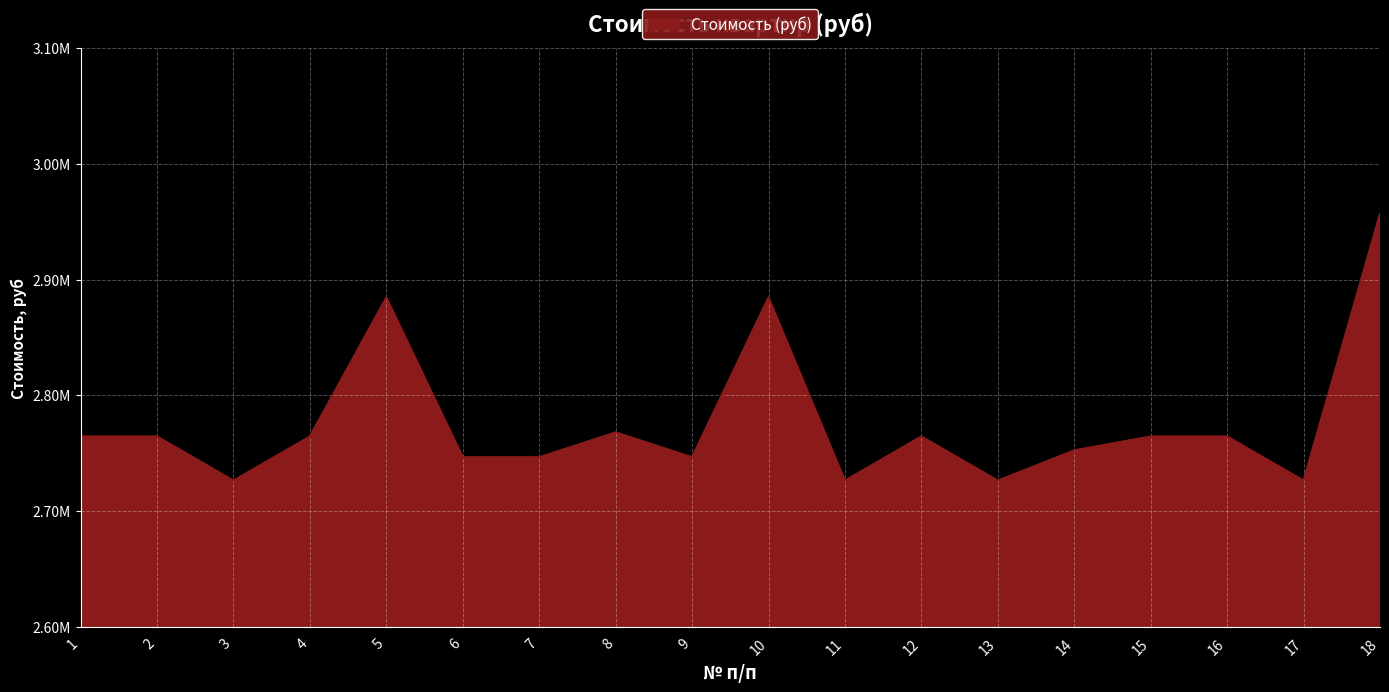

What is the difference between the values at 6 and 3?

20200.0